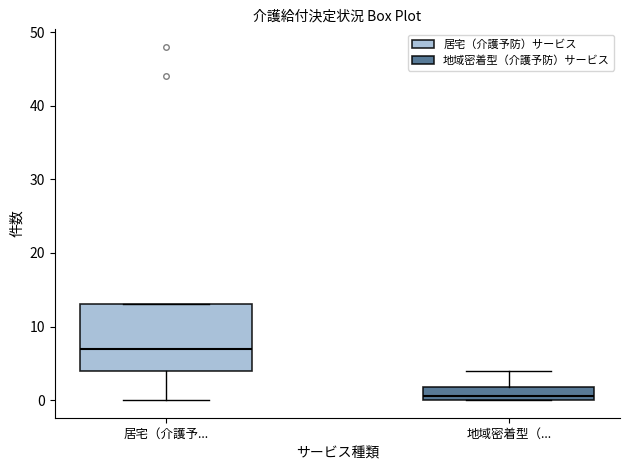

Which box's median line is the lowest?

地域密着型（...